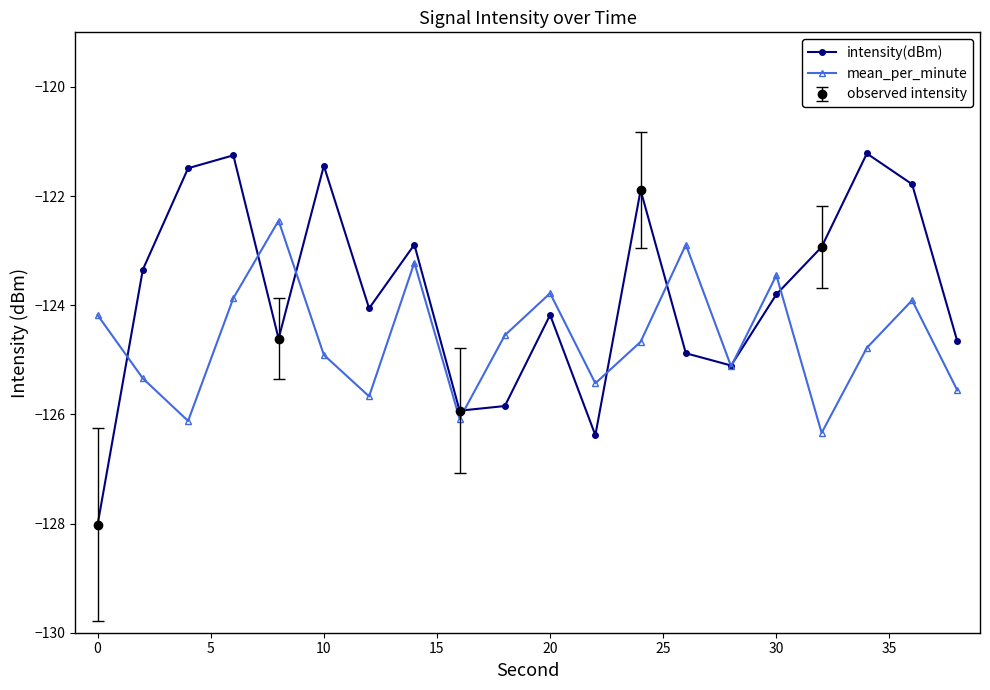

What is the value of the intensity(dBm) point at the 2nd from the left?

-123.3